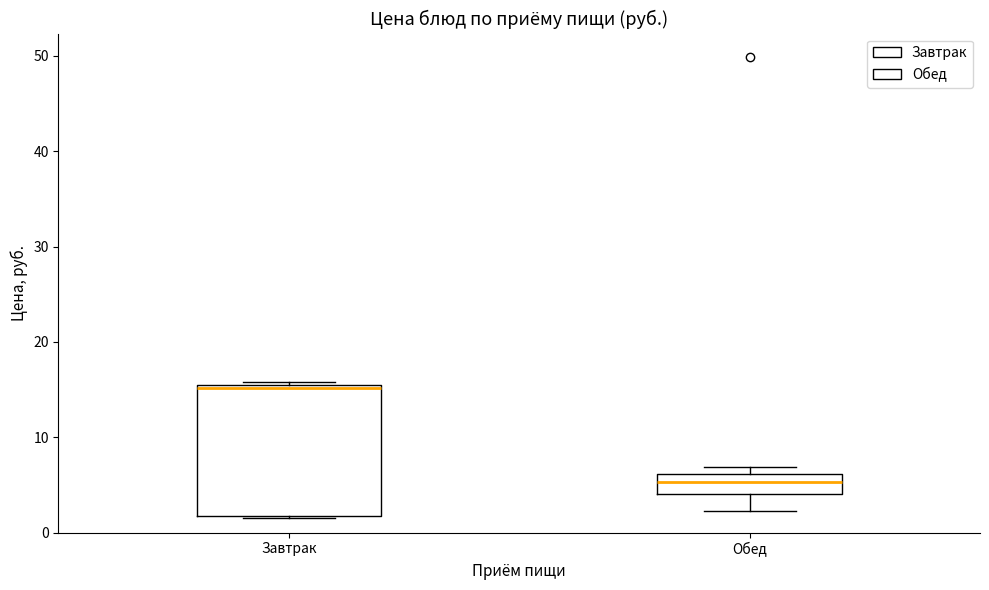

Reading left to right, transcribe this box plot: for each box, give where its median line is, the range the box spans, and where its two whiskers end, as read against the y-axis. The values are not printed on the chart, so give them approximately, as read against the axis.

Завтрак: median 15, box 2 to 15, whiskers 2 to 16
Обед: median 5, box 4 to 6, whiskers 2 to 7